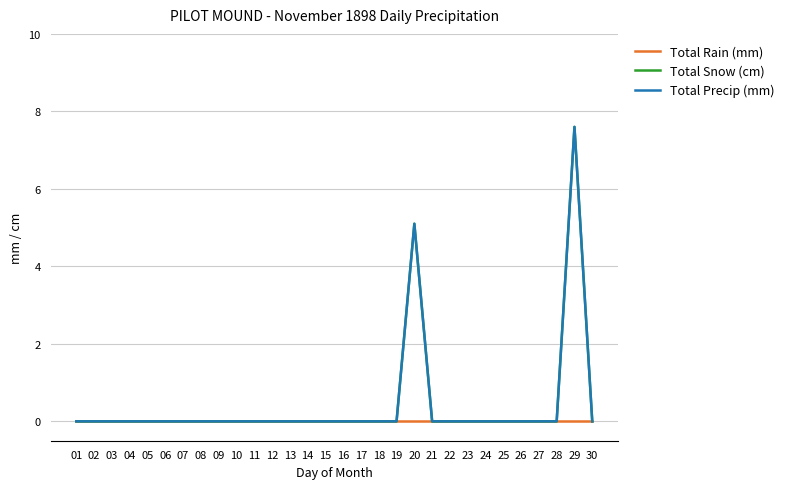

Does the chart display data point markers on the line(s)?

No